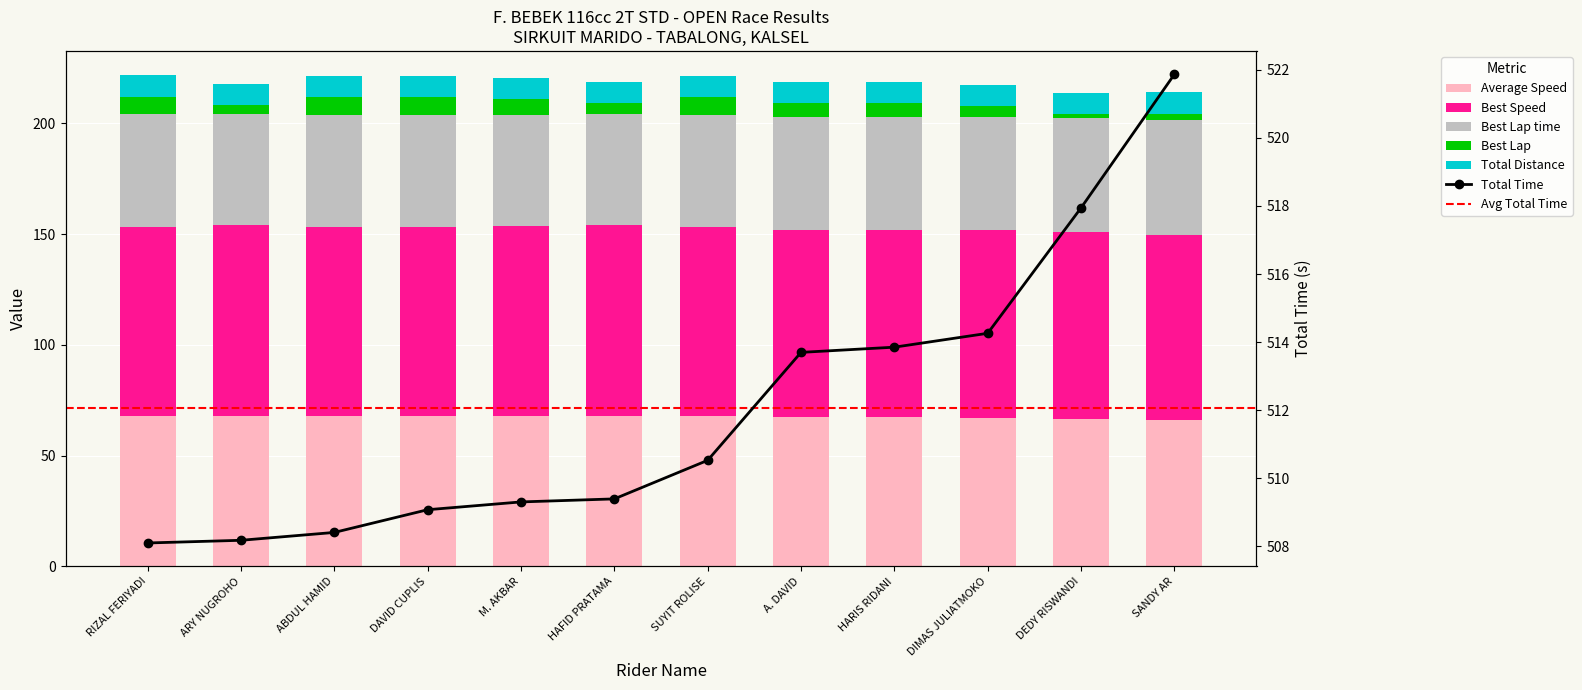

What is the label of the 8th bar from the left?

A. DAVID